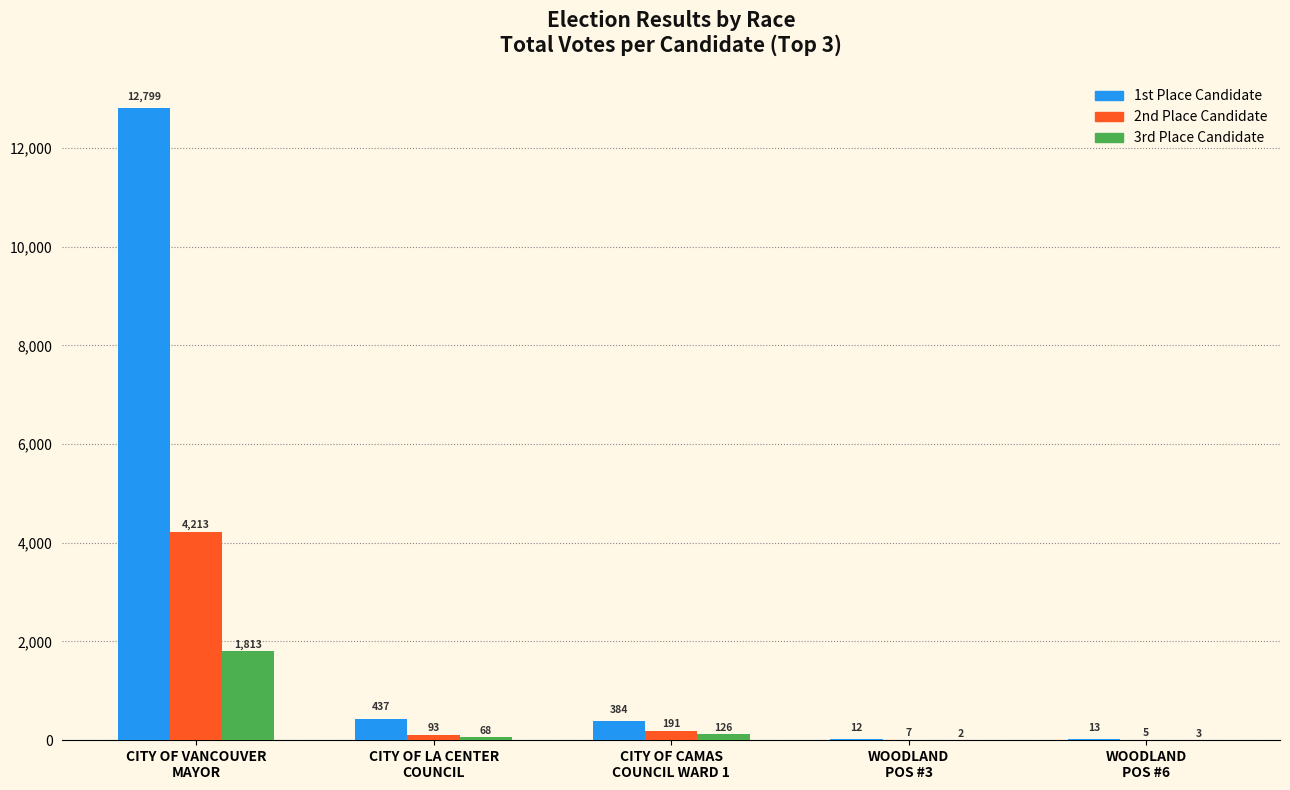

Count the number of data series in this chart.

3